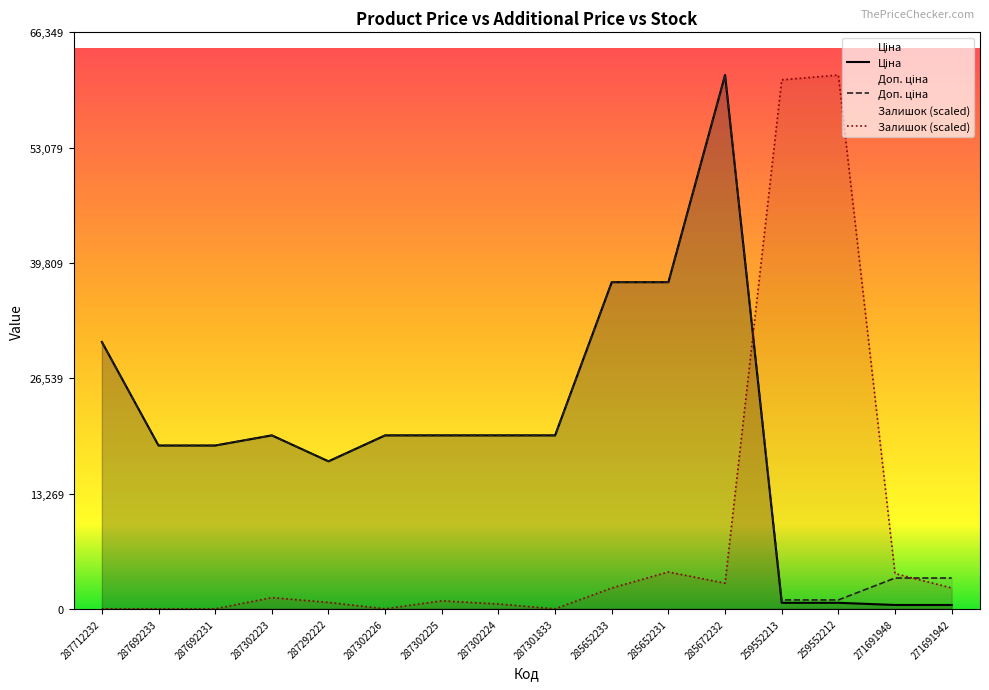

Reading left to right, extract all data points from this chart.

Ціна: 287712232=30717.1	287692233=18796.8	287692231=18796.8	287302223=19964.2	287292222=16976.3	287302226=19964.2	287302225=19964.2	287302224=19964.2	287301833=19964.2	285652233=37593.6	285652231=37593.6	285672232=61434.3	259552213=693.7	259552212=693.7	271691948=443.1	271691942=443.1
Доп. ціна: 287712232=30717.1	287692233=18796.8	287692231=18796.8	287302223=19964.2	287292222=16976.3	287302226=19964.2	287302225=19964.2	287302224=19964.2	287301833=19964.2	285652233=37593.6	285652231=37593.6	285672232=61434.3	259552213=1024.6	259552212=1024.6	271691948=3545.0	271691942=3545.0
Залишок: 287712232=0.0	287692233=0.0	287692231=0.0	287302223=1291.4	287292222=737.9	287302226=0.0	287302225=922.4	287302224=553.5	287301833=0.0	285652233=2398.3	285652231=4243.2	285672232=2951.8	259552213=60880.8	259552212=61434.3	271691948=4058.7	271691942=2398.3